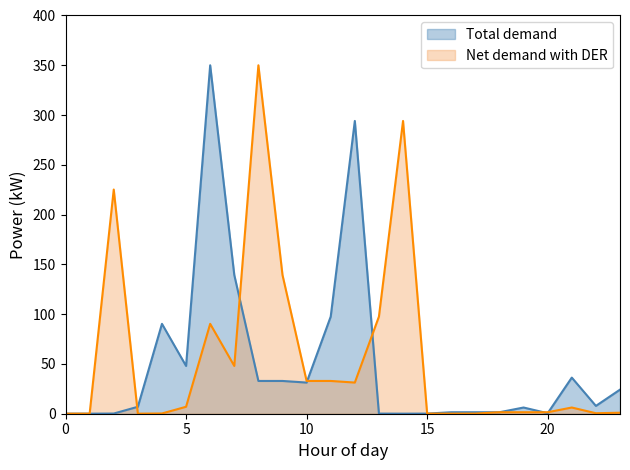

What value does the Total demand series have at 16?

1.5